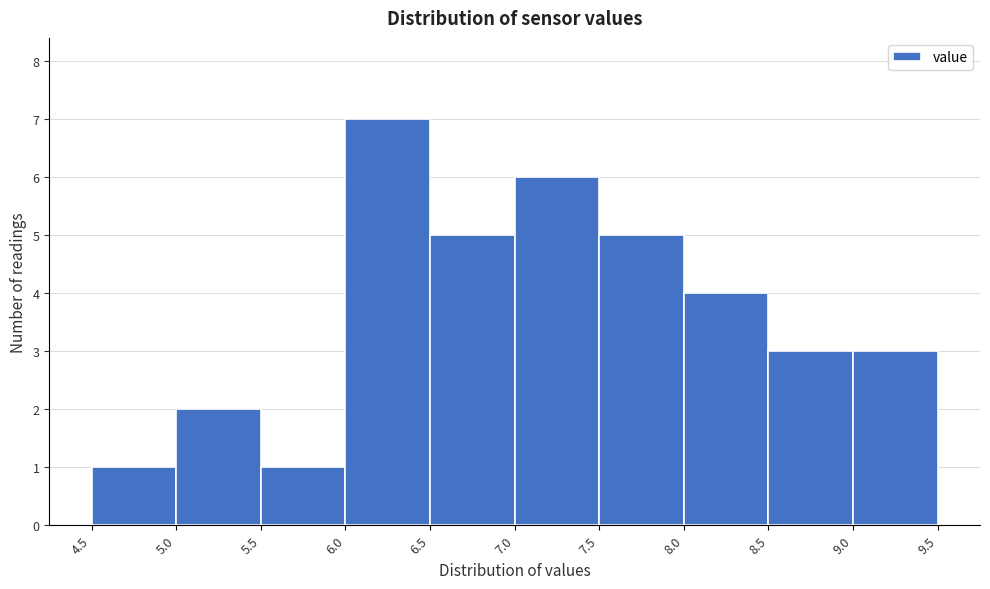

Reading left to right, transcribe this chart: for each bar, give the range it covers on the x-axis and its height. The values are not printed on the chart, so give them approximately, as read against the axis.

4.5 to 5.0: 1
5.0 to 5.5: 2
5.5 to 6.0: 1
6.0 to 6.5: 7
6.5 to 7.0: 5
7.0 to 7.5: 6
7.5 to 8.0: 5
8.0 to 8.5: 4
8.5 to 9.0: 3
9.0 to 9.5: 3